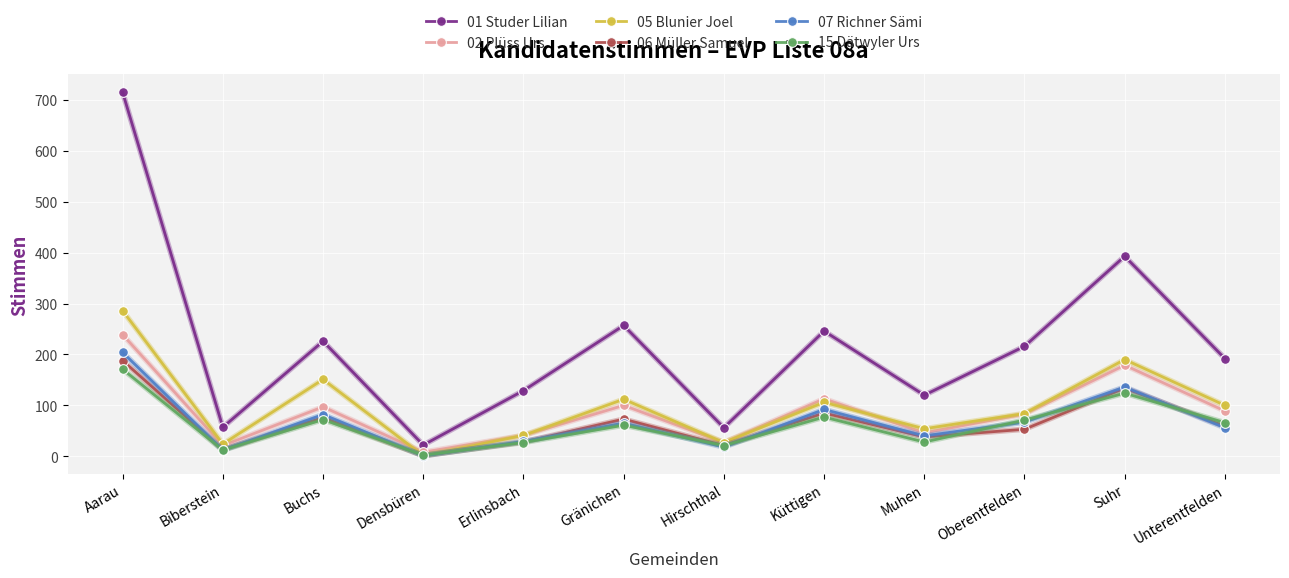

At Aarau, list the series in order from largest to smallest.

01 Studer Lilian, 05 Blunier Joel, 02 Plüss Urs, 07 Richner Sämi, 06 Müller Samuel, 15 Dätwyler Urs